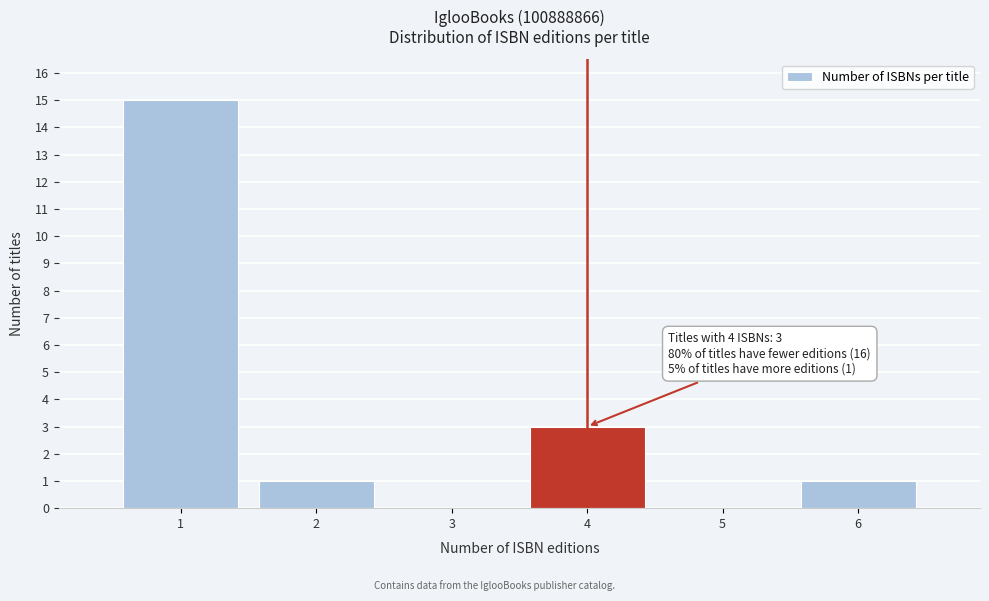

Reading left to right, transcribe all the data shown in this chart.

1=15	2=1	3=0	4=3	5=0	6=1